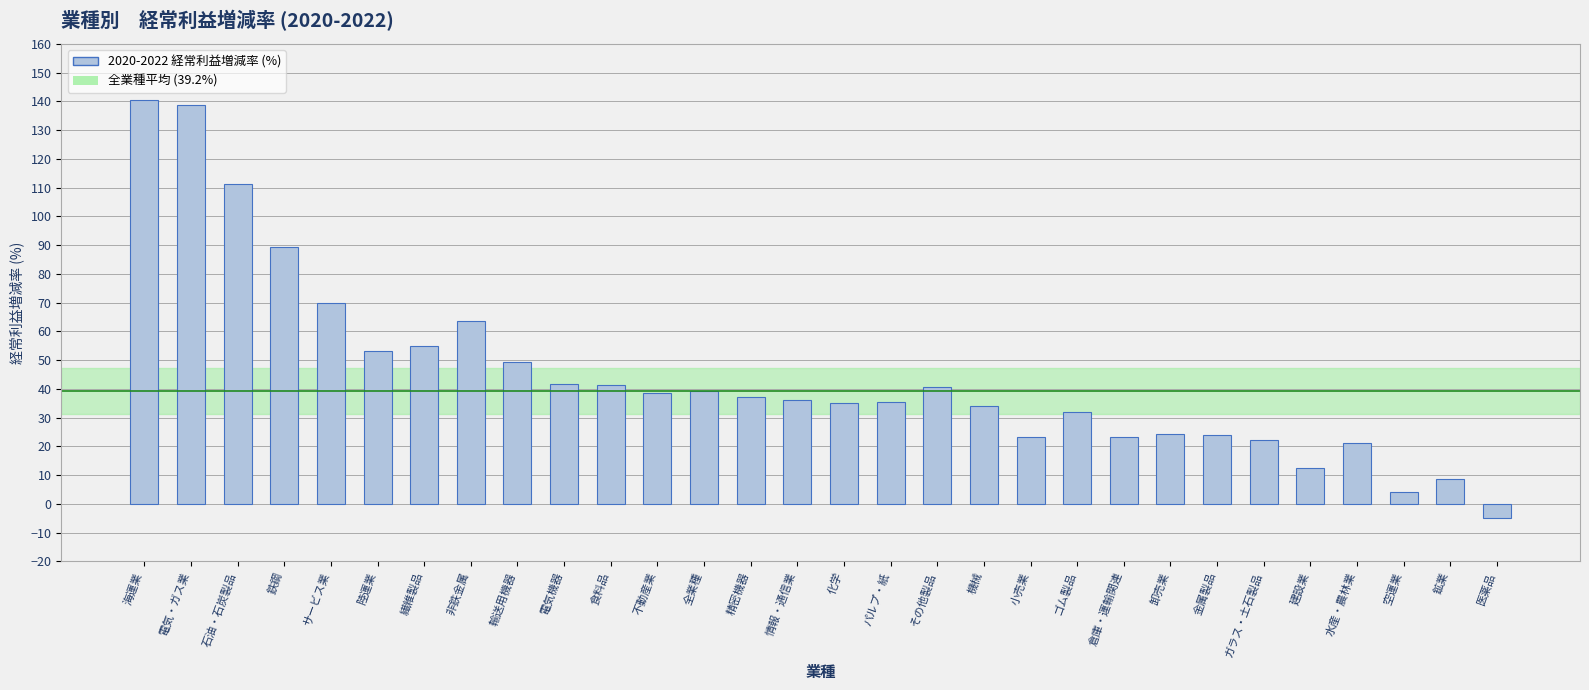

How many values exceed 37?

15